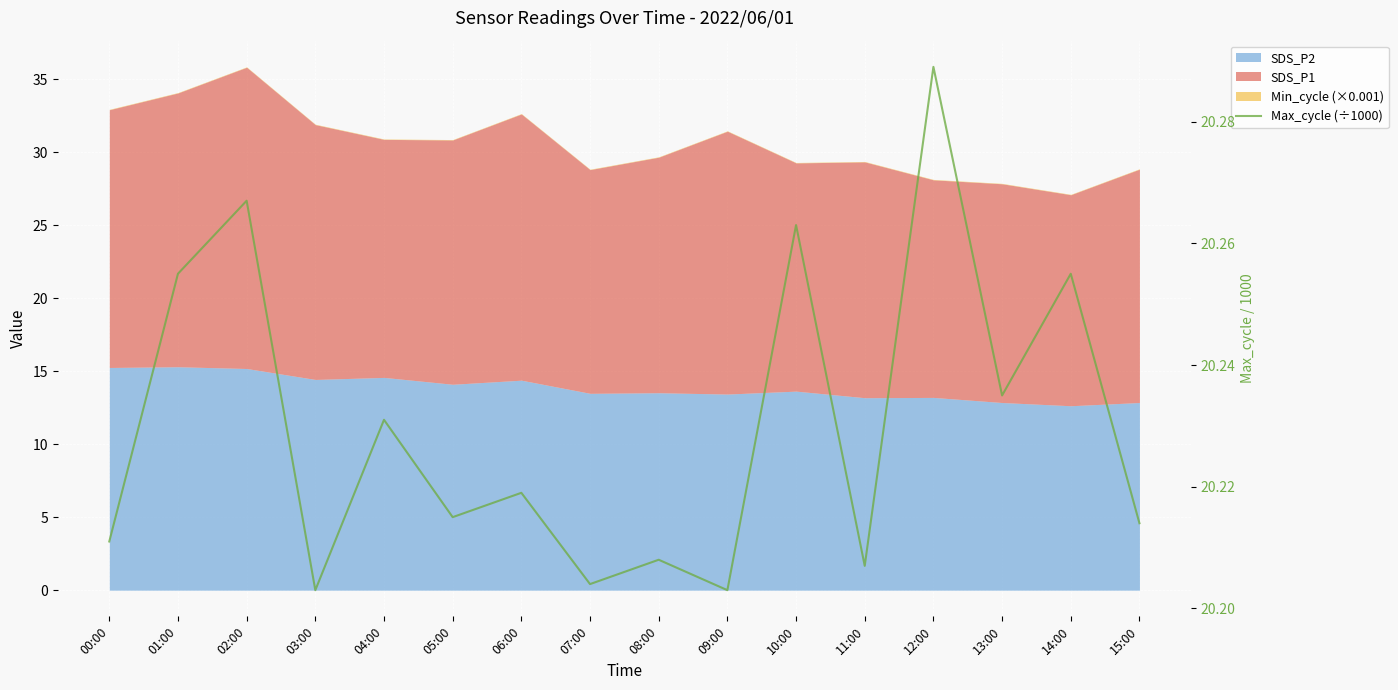

What is the difference between the second highest and second lowest values?

0.1